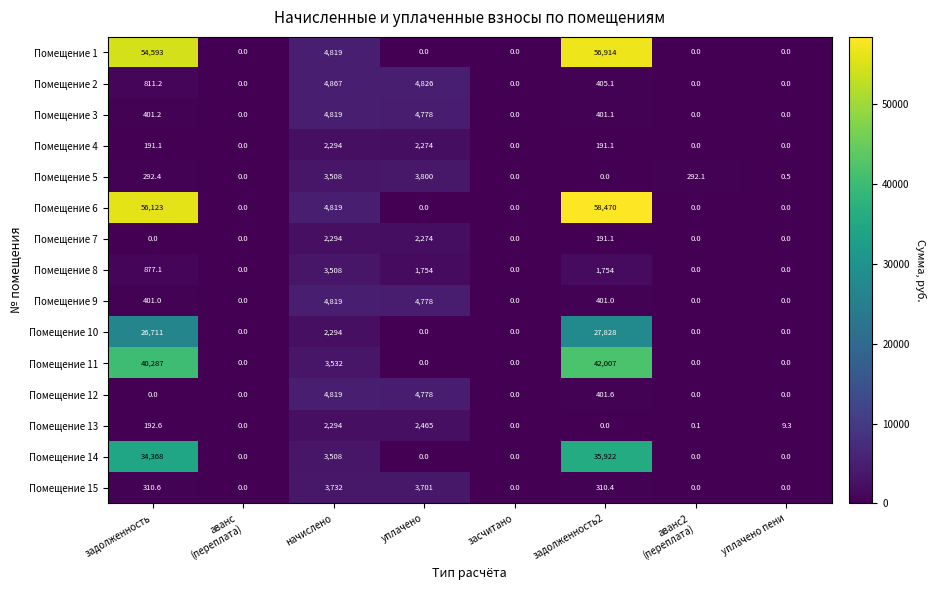

The value of Помещение 4 at засчитано is -1437.2. True or false?

False